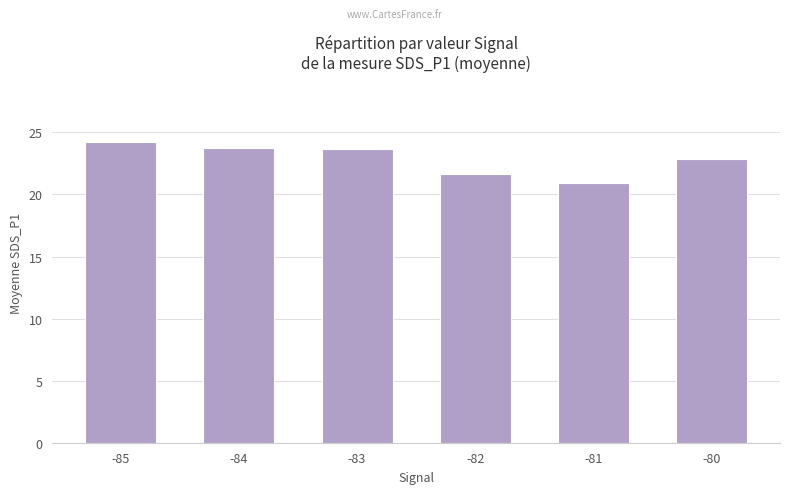

Read the value at -80.

22.9